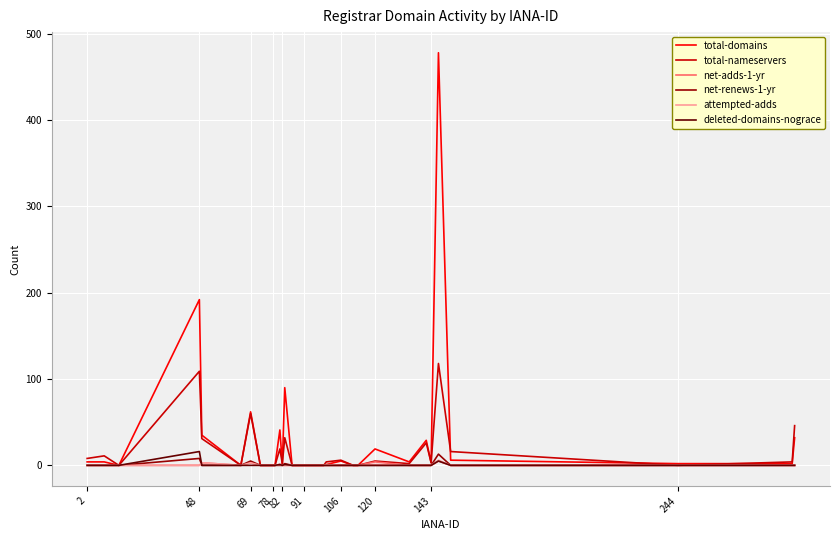

True or false: total-domains has more than 0 interior local peaks.

True